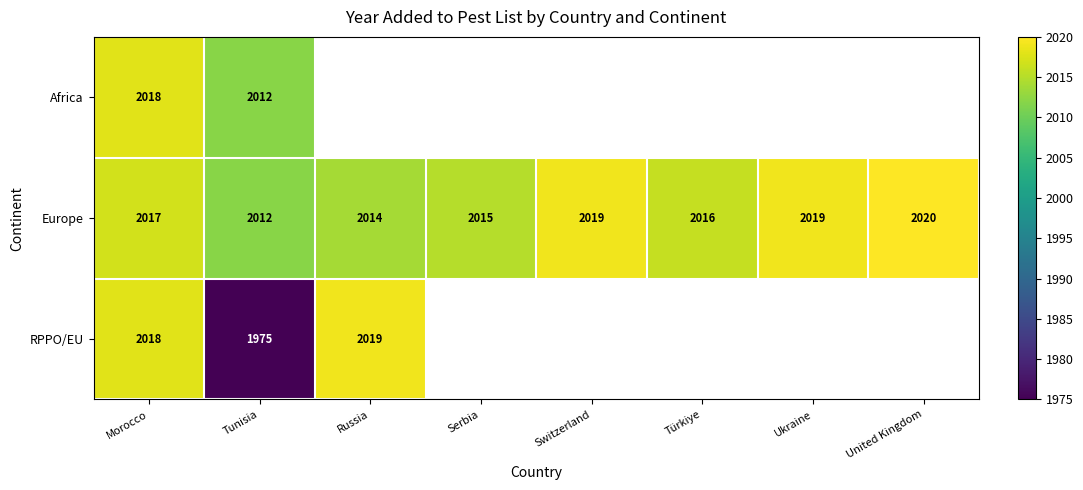

Which has a higher value, Morocco or Ukraine?

Ukraine